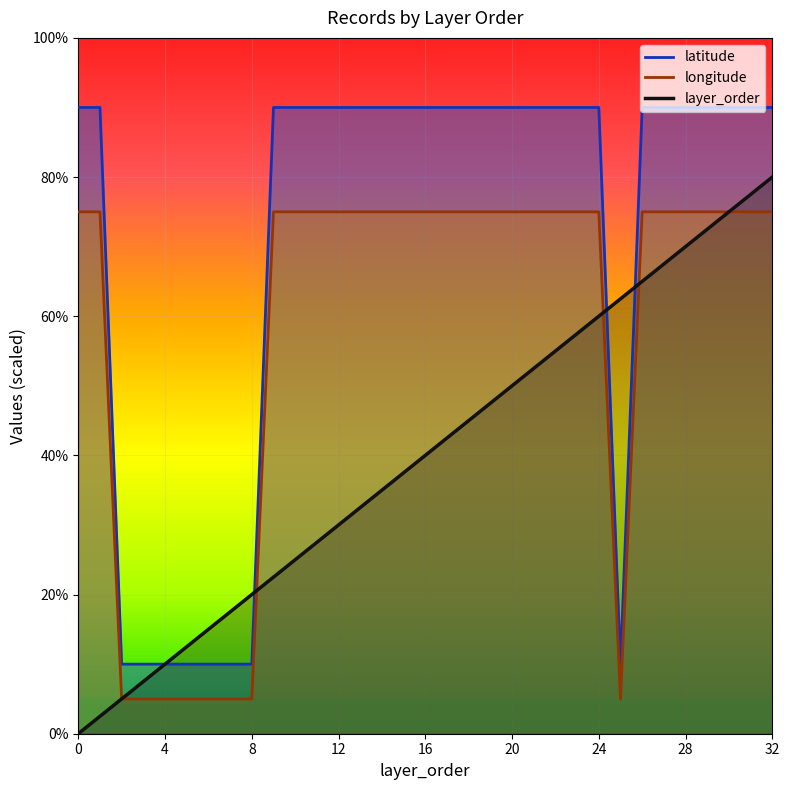

Which series changed the most between 9 and 15?

layer_order